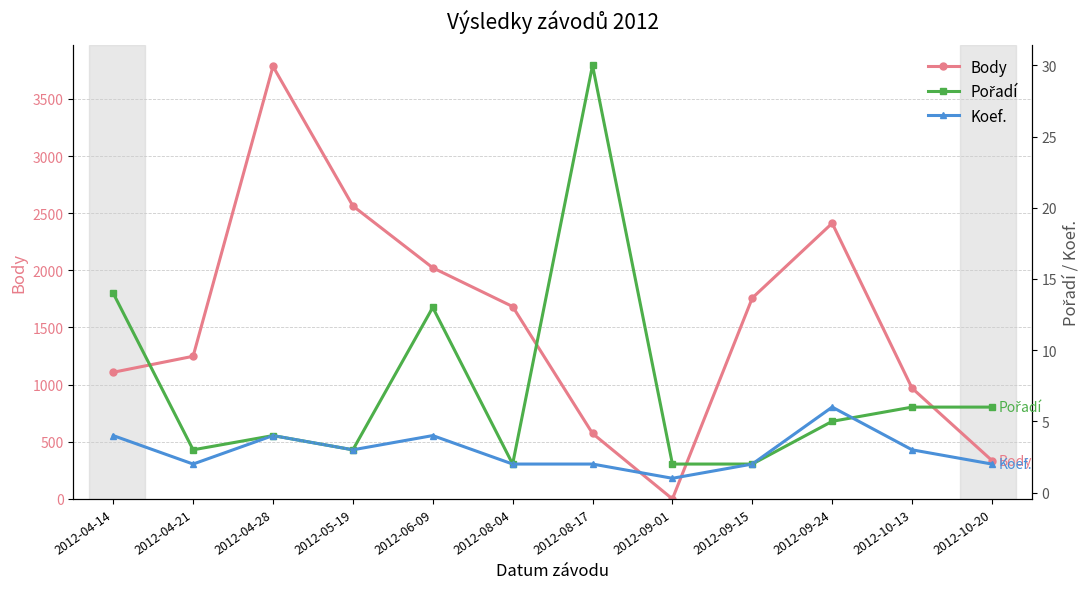

What is the maximum value for Koef.?

6